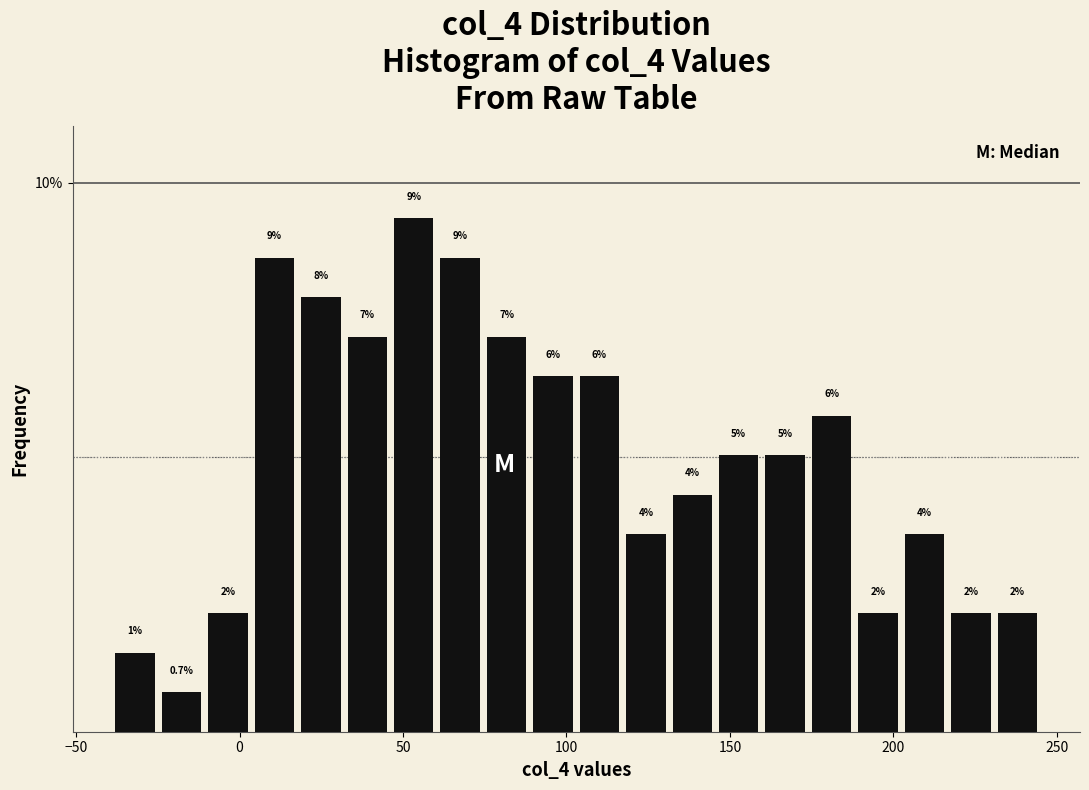

Around what value on the x-axis is the tallest bar? Give the approximate position of its centre, as read against the axis.

55